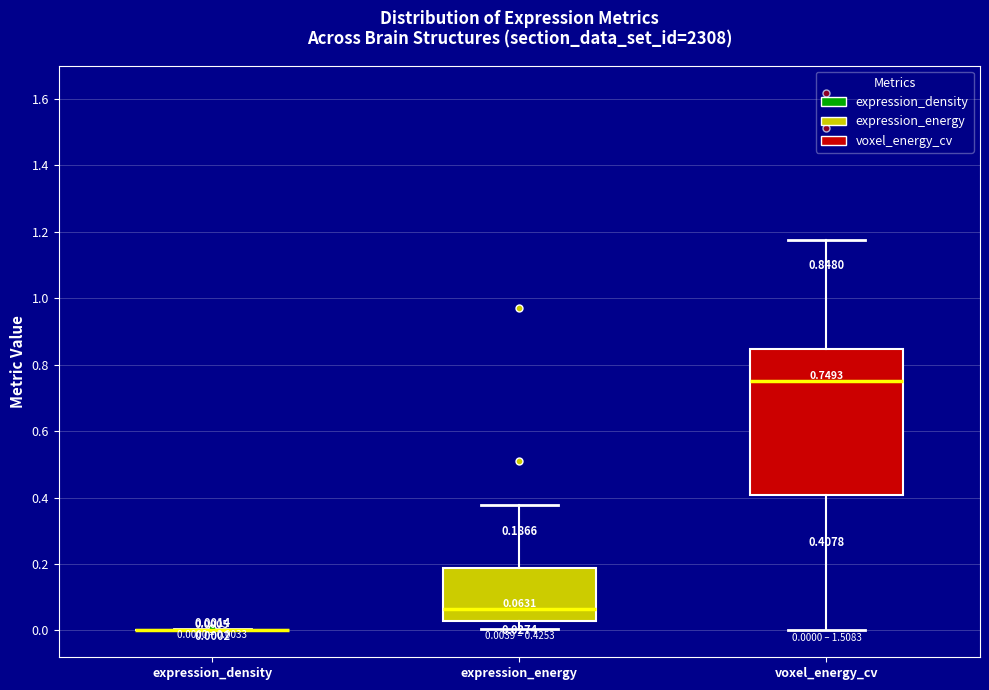

Which box is the tallest, from its lower edge to its upper edge?

voxel_energy_cv